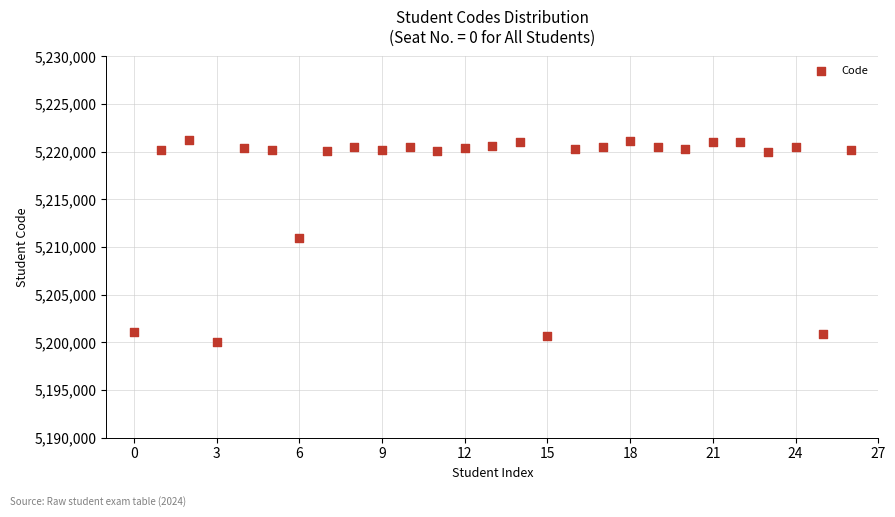

What is the range of Y values (max minus min)?

21105